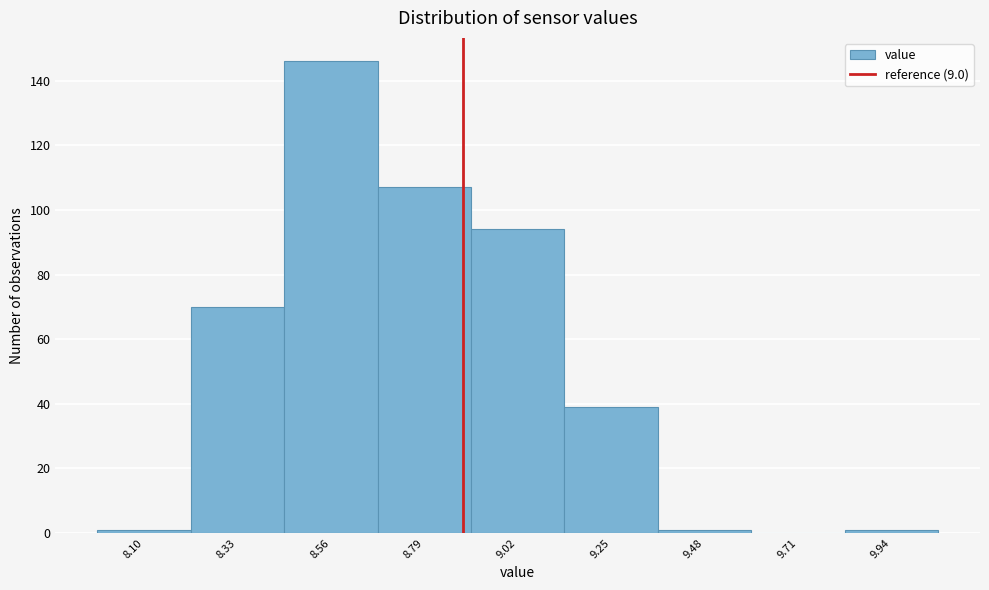

Reading left to right, list all the values displayed in this chart.

8.10=1	8.33=70	8.56=146	8.79=107	9.02=94	9.25=39	9.48=1	9.71=0	9.94=1